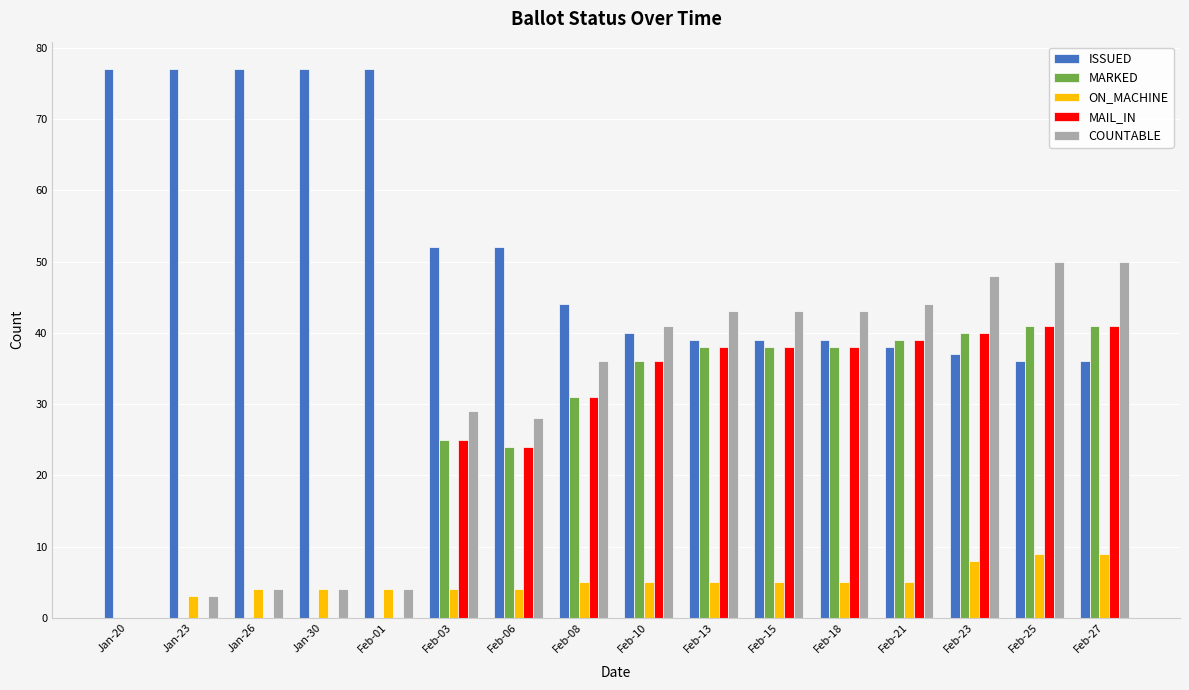

What is the average value of the MAIL_IN series?

24